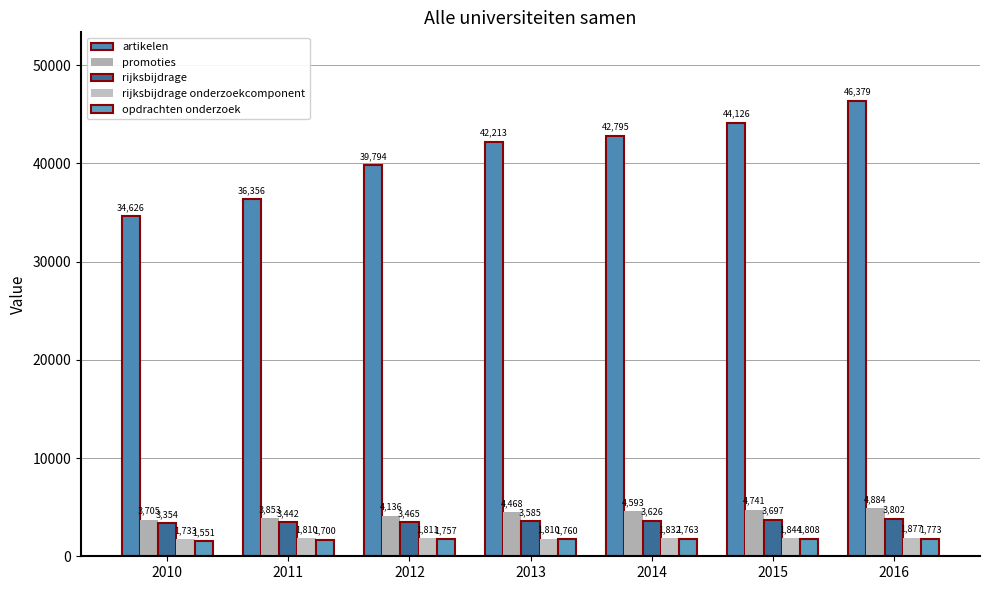

Are the bars grouped side by side (vs. stacked)?

Yes